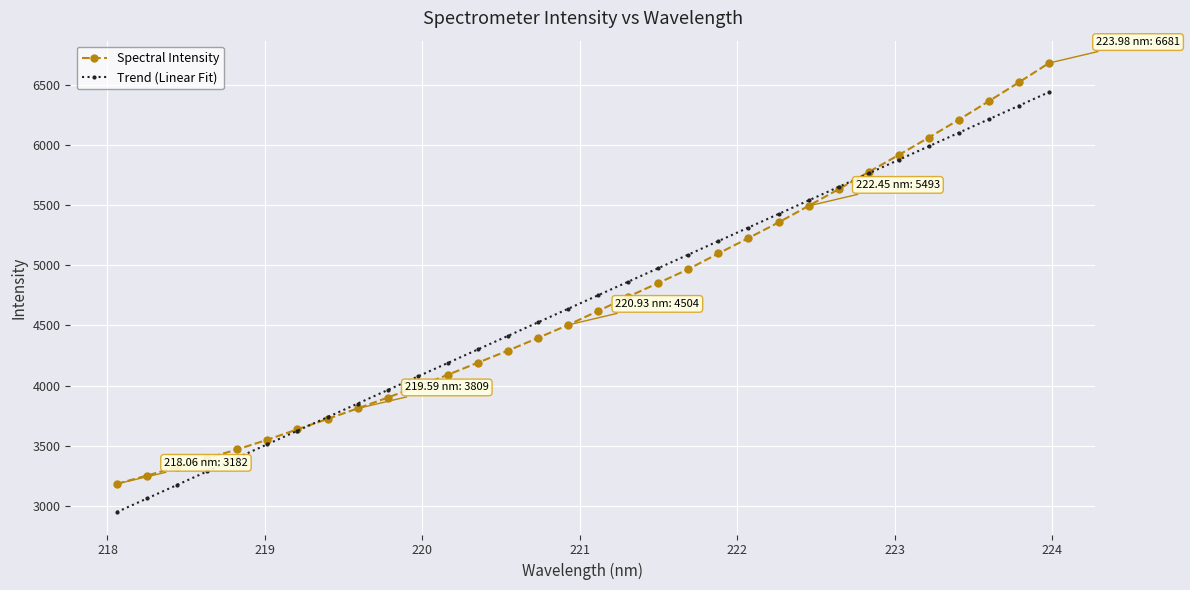

What is the value of the Spectral Intensity point at the 4th from the left?

3395.5